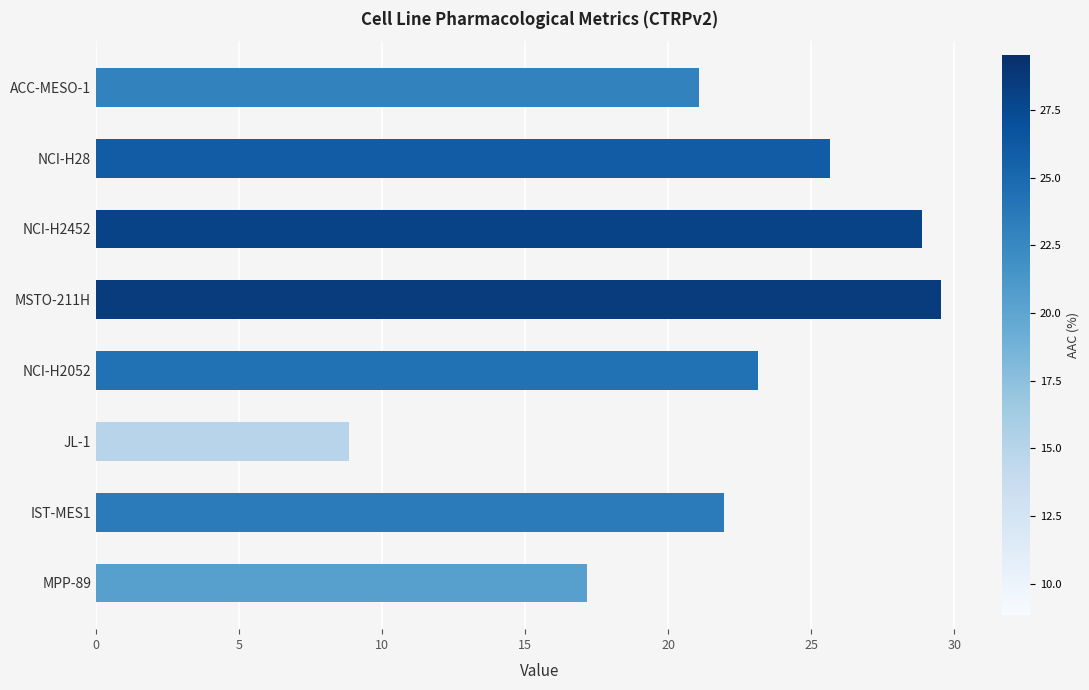

Rank the categories by value from lowest to highest.

JL-1, MPP-89, ACC-MESO-1, IST-MES1, NCI-H2052, NCI-H28, NCI-H2452, MSTO-211H